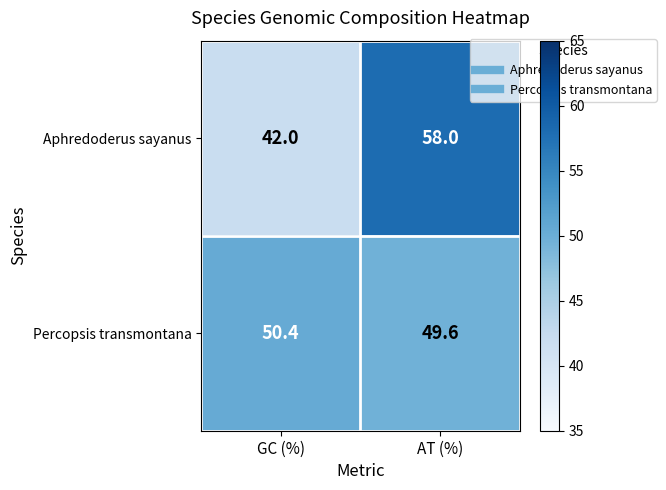

The Aphredoderus sayanus series shows 42.0 at GC (%). True or false?

True